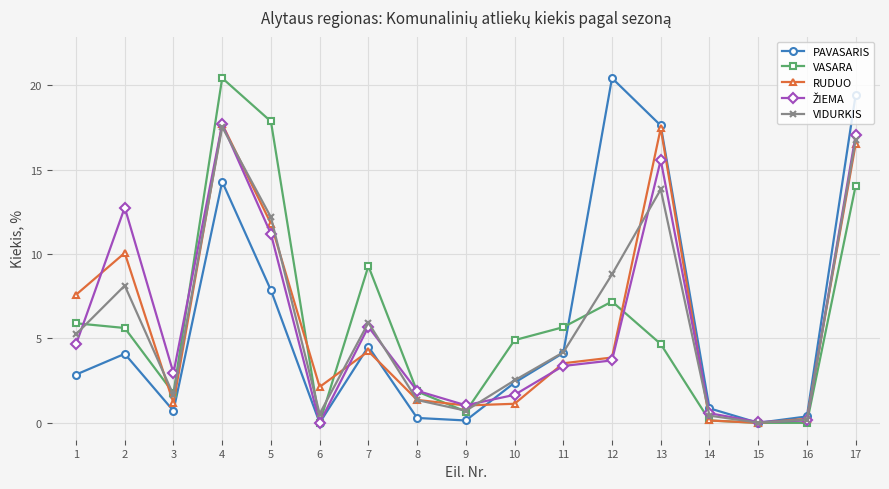

How many lines are shown in the chart?

5